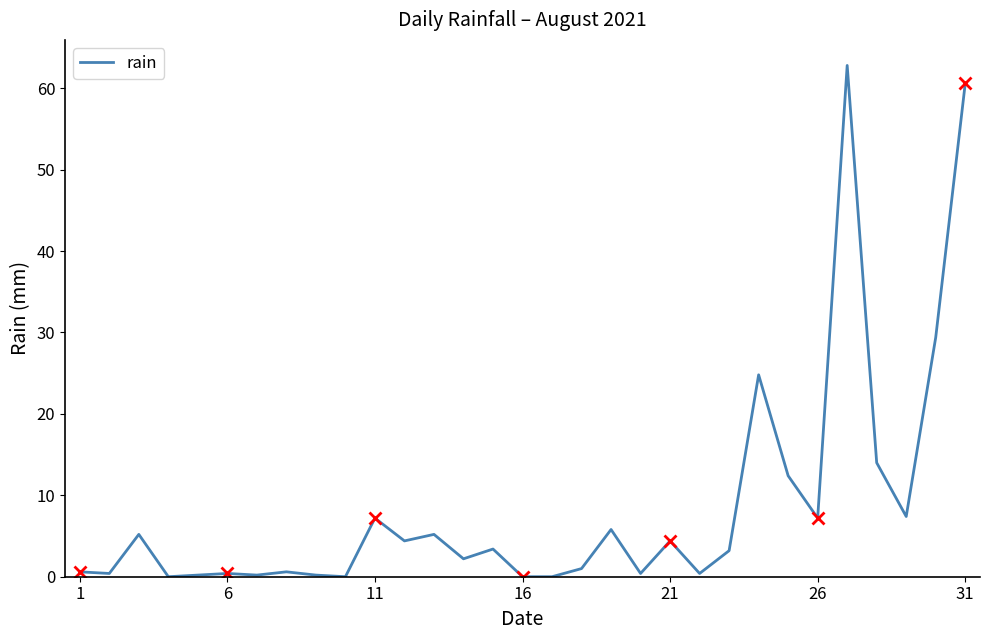

Is it true that rain equals 0.0 at 16?

True